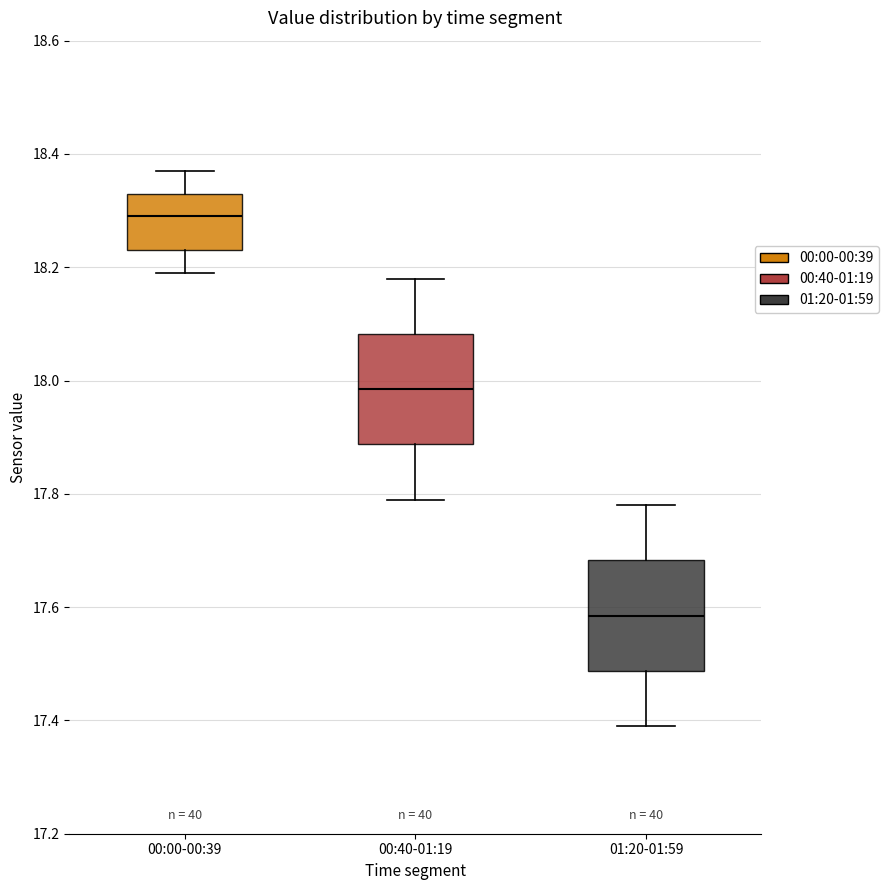

Where does the median line of the box for 00:40-01:19 sit on the y-axis? The values are not printed on the chart, so give them approximately, as read against the axis.

17.98